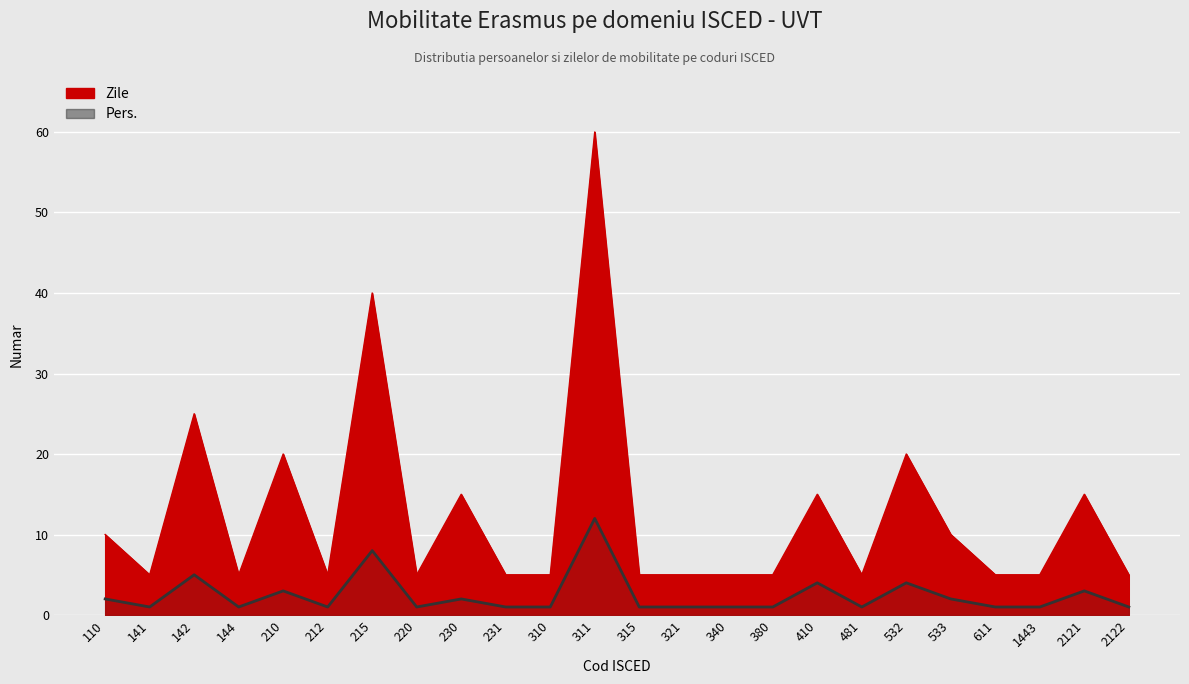

What is the smallest value displayed?

1